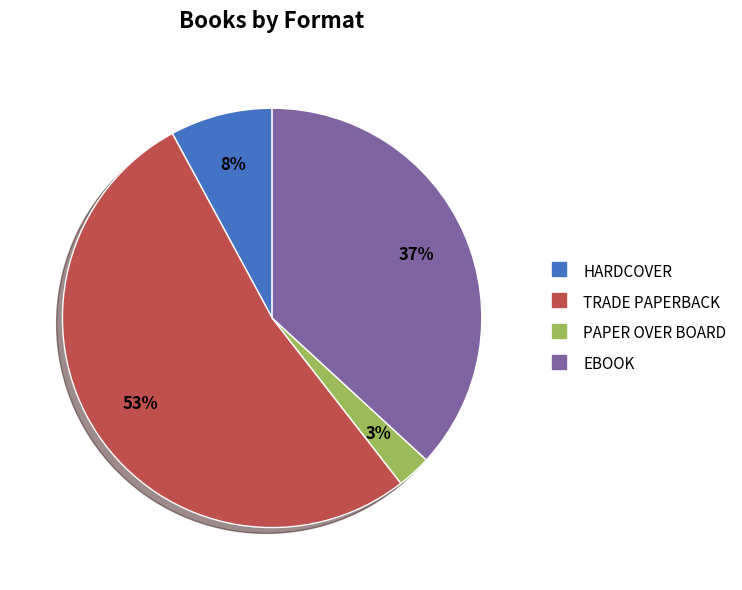

Is there any slice that represents more than half of the pie?

Yes